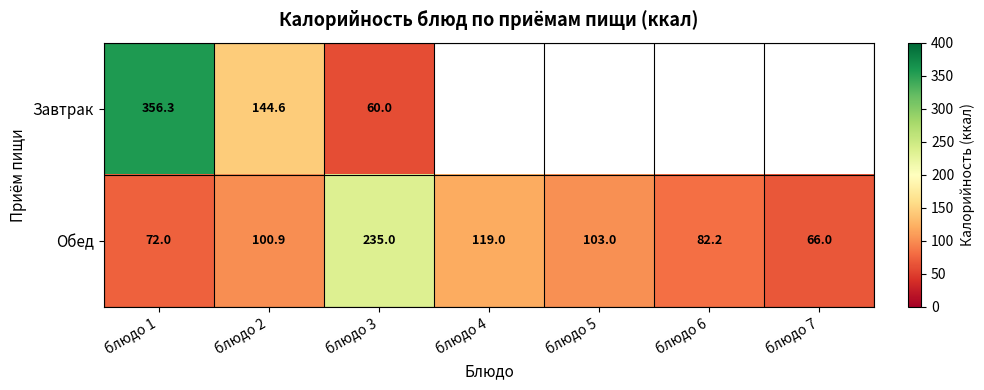

How many categories are shown in the chart?

7